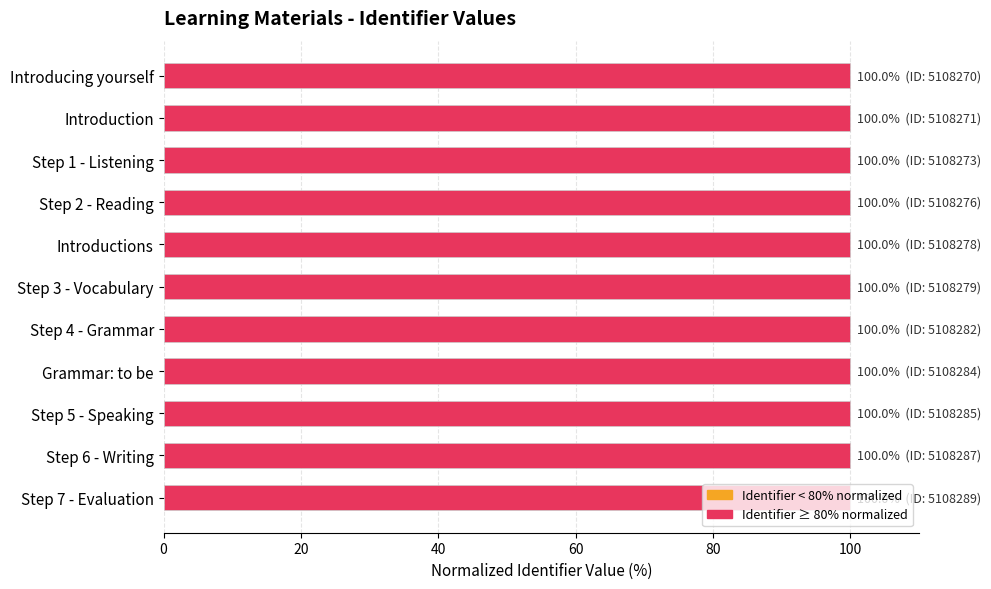

The chart shows a value of 100.0 at Step 4 - Grammar. True or false?

True